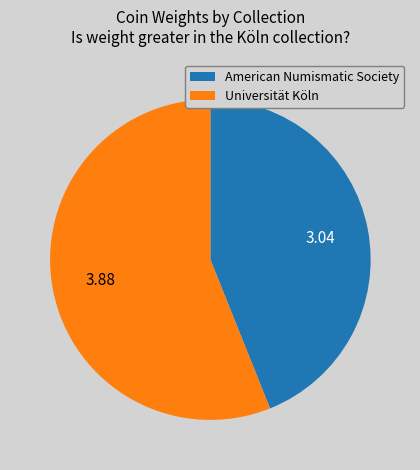

Which slice is the smallest?

American Numismatic Society